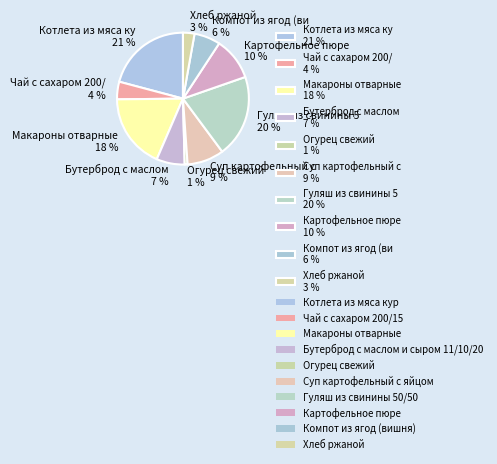

The Хлеб ржаной 3 % slice represents 9% of the pie. True or false?

False